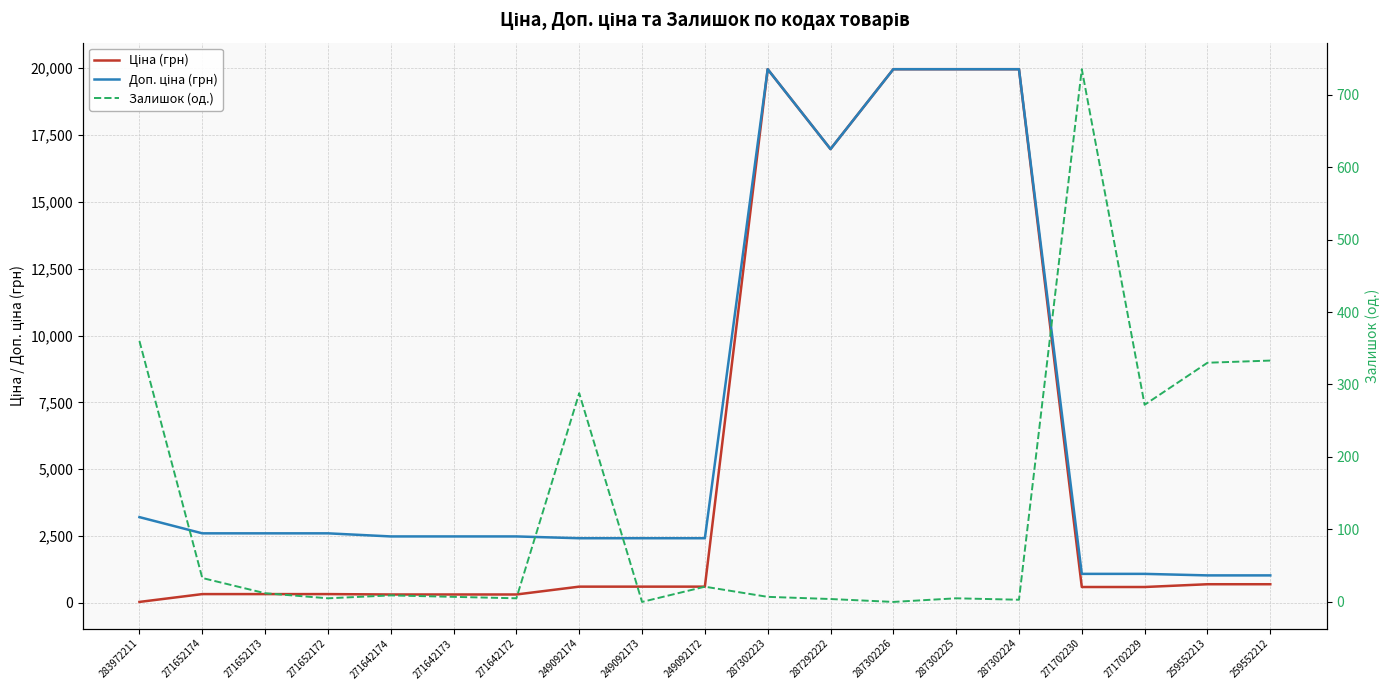

At which category does Залишок (од.) reach its first local peak?

271642174